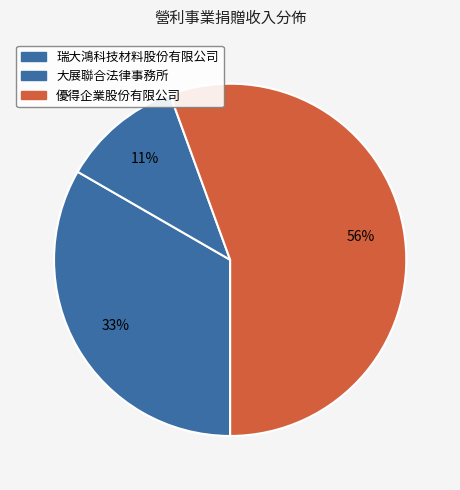

Rank the categories by value from lowest to highest.

大展聯合法律事務所, 瑞大鴻科技材料股份有限公司, 優得企業股份有限公司